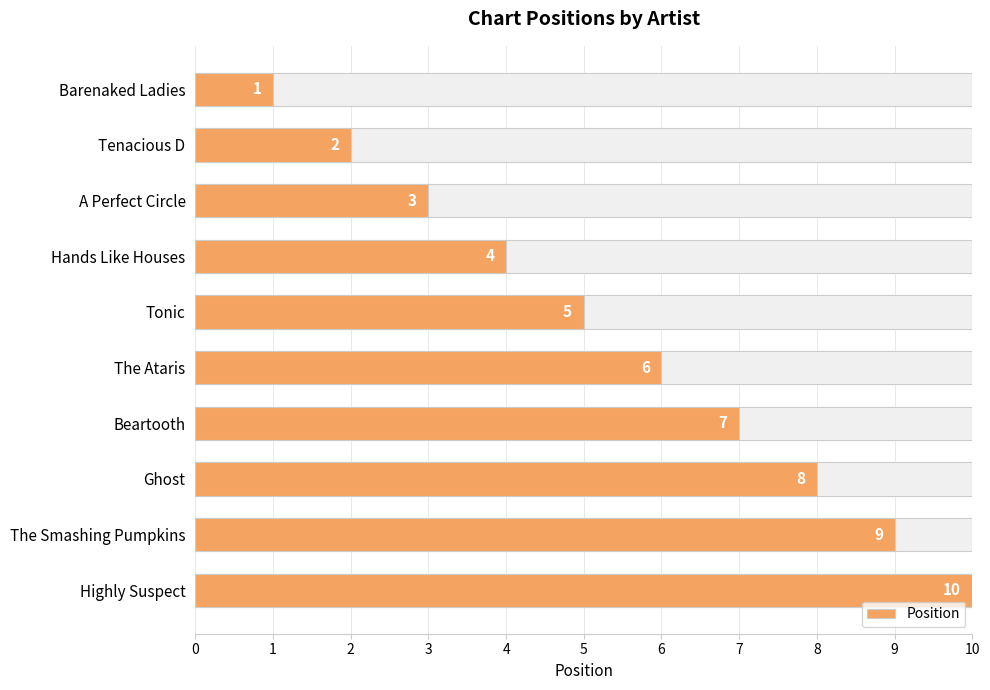

Between The Smashing Pumpkins and Hands Like Houses, which is larger?

The Smashing Pumpkins